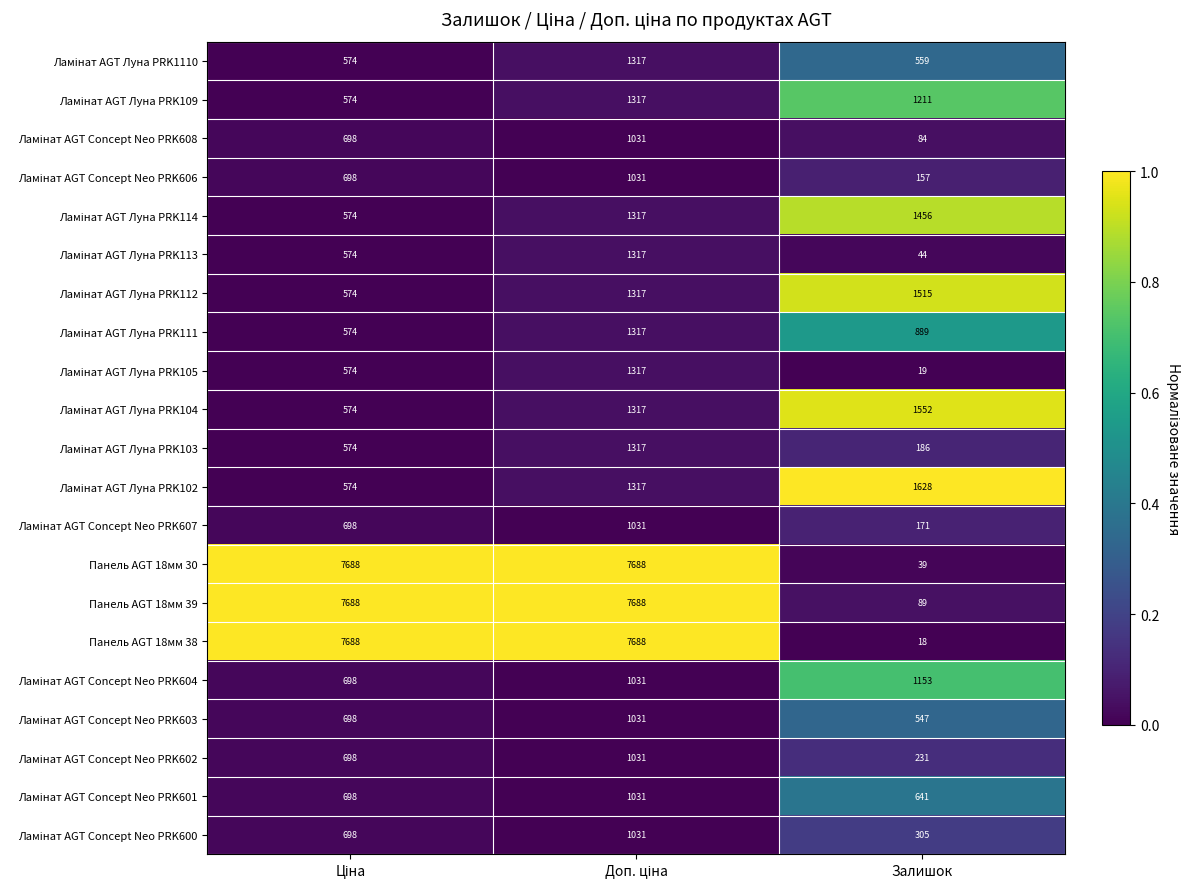

True or false: Панель AGT 18мм 38 has a value of 18 at Залишок.

True